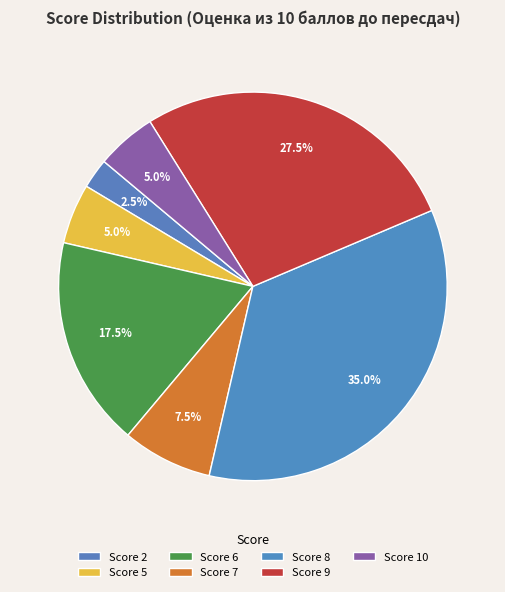

Is there any slice that represents more than half of the pie?

No